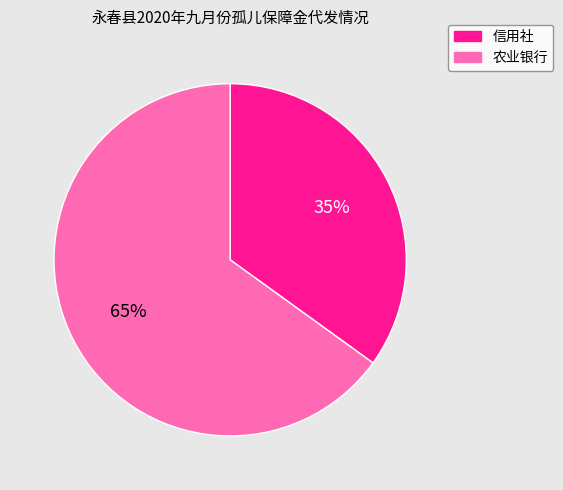

Count the number of slices in the pie.

2